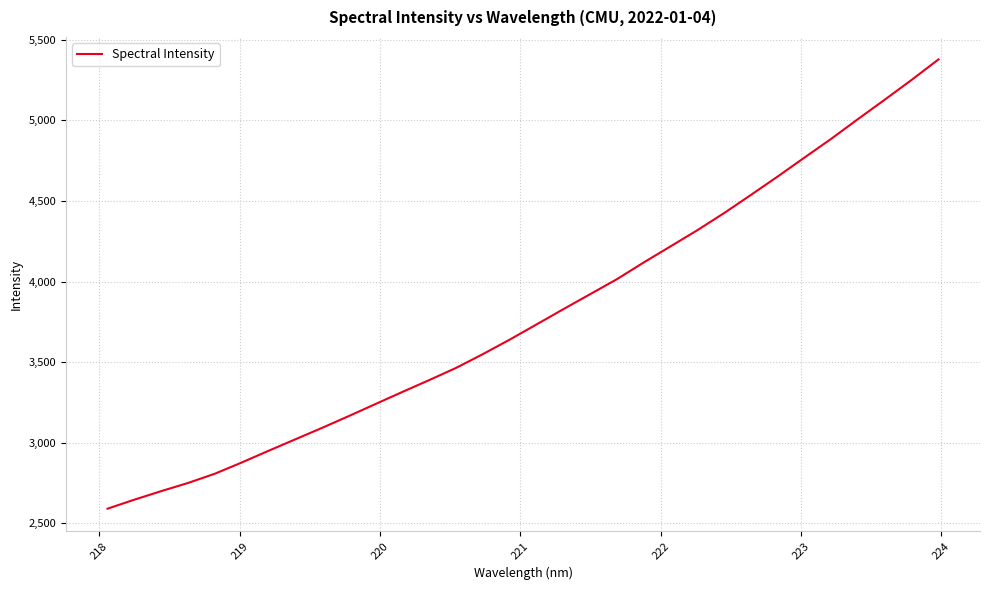

What is the minimum value shown in the chart?

2591.0